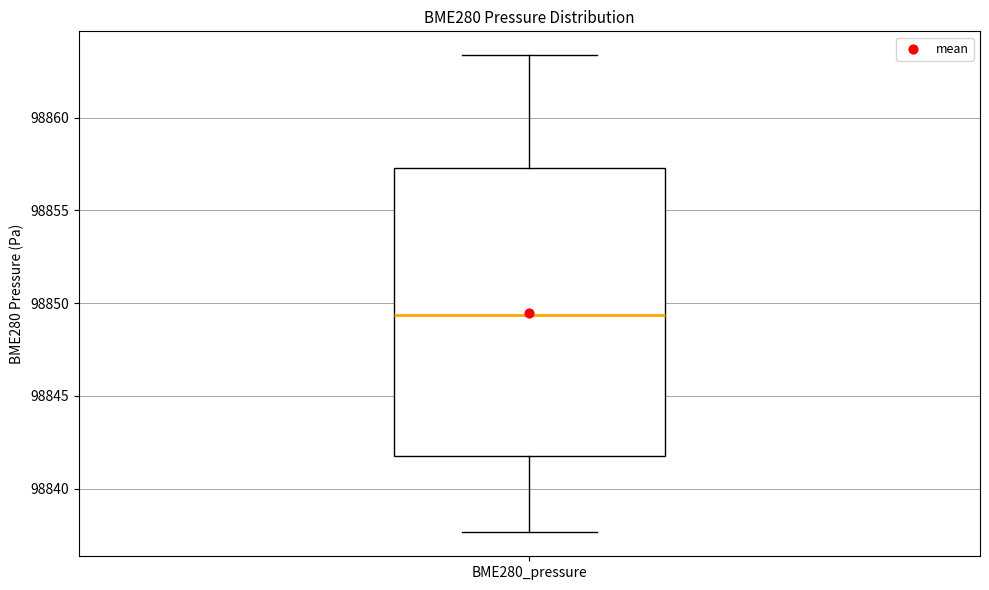

Transcribe this box plot: give where the median line is, the range the box spans, and where the two whiskers end, as read against the y-axis. The values are not printed on the chart, so give them approximately, as read against the axis.

median 98849.5, box 98842.0 to 98857.5, whiskers 98837.5 to 98863.5